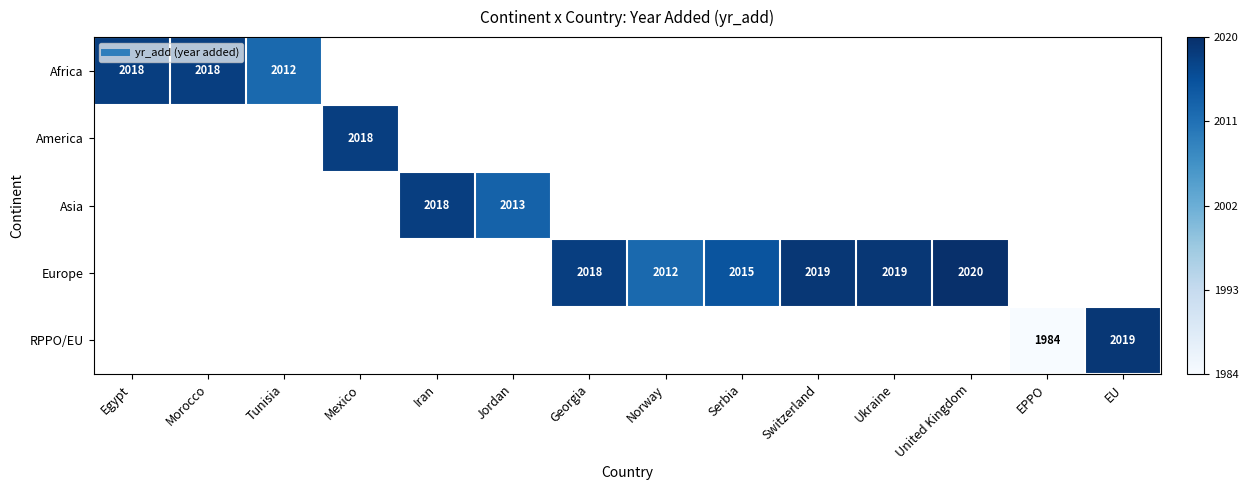

List the labels in order of RPPO/EU value, largest first.

EU, Egypt, Morocco, Tunisia, Mexico, Iran, Jordan, Georgia, Norway, Serbia, Switzerland, Ukraine, United Kingdom, EPPO